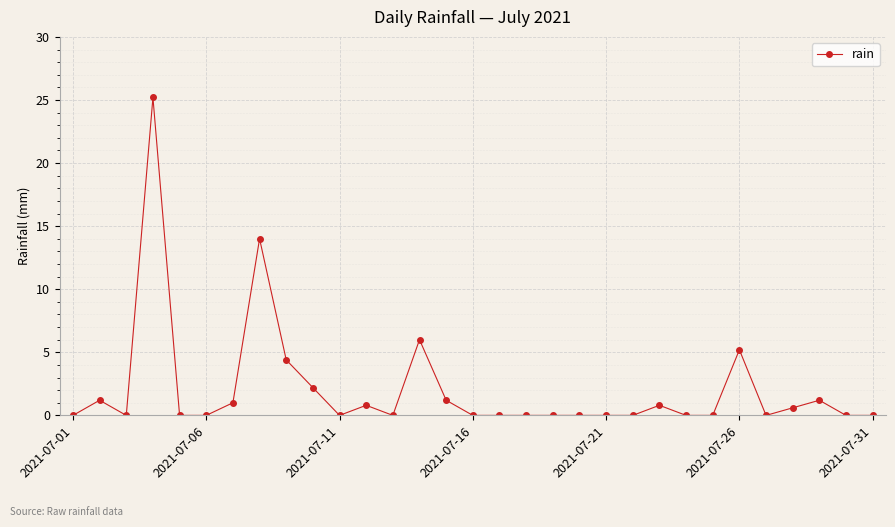

True or false: the data has more than 1 interior local peaks.

True